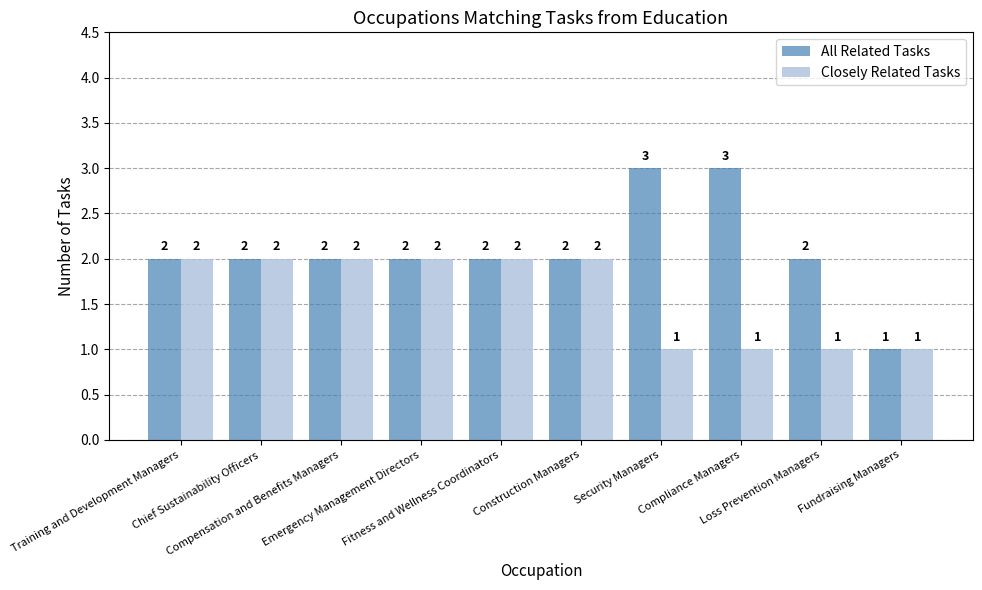

Is it true that All Related Tasks equals 1 at Compliance Managers?

False